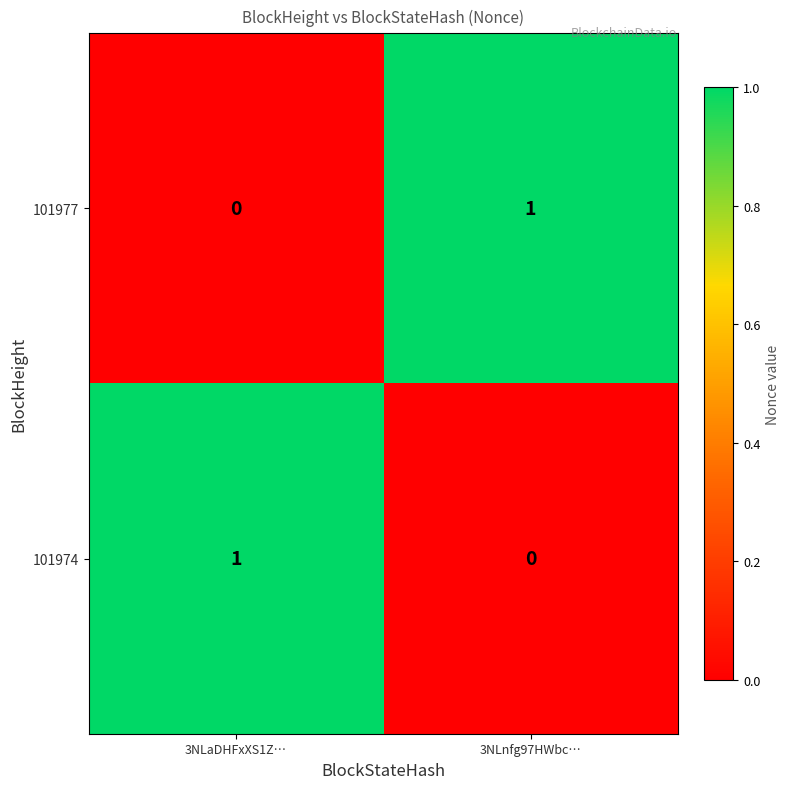

Rank the series at 3NLnfg97HWbc… from highest to lowest value.

101977, 101974